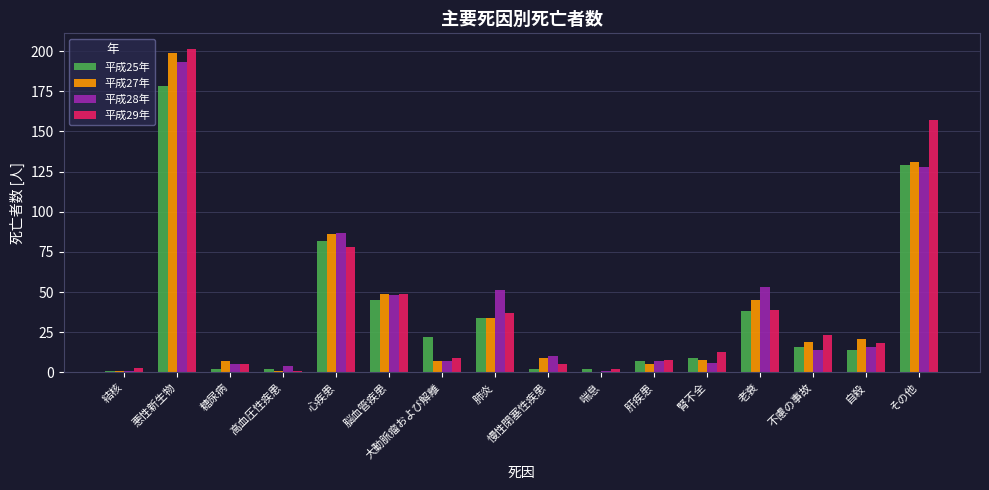

Where is 平成25年 nearest to the value 89?

心疾患